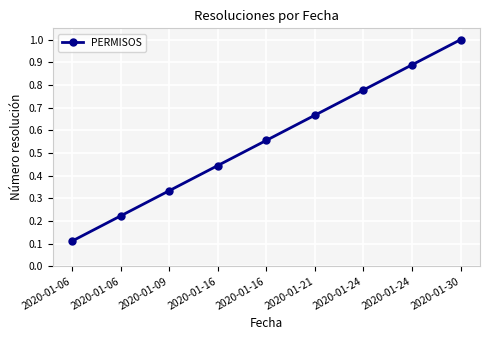

True or false: the data shows 0.9 at 2020-01-24.

True